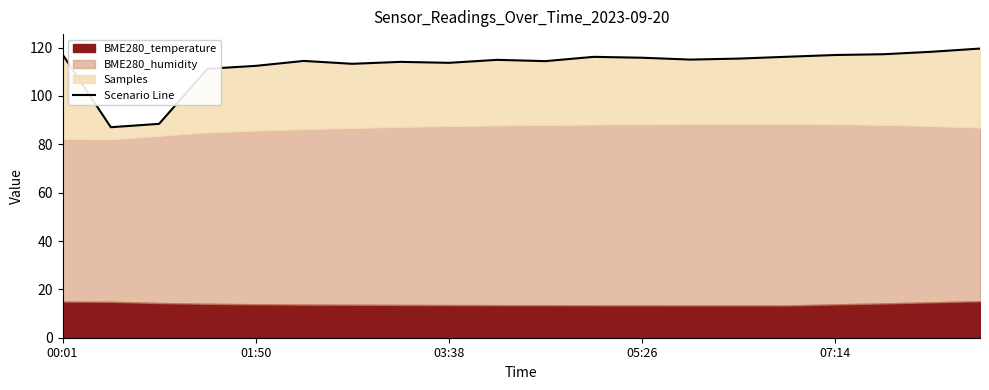

Reading left to right, list all the values displayed in this chart.

117.2	87.1	88.5	111.2	112.4	114.5	113.3	114.1	113.7	114.9	114.4	116.2	115.8	115.0	115.4	116.2	116.9	117.3	118.3	119.6